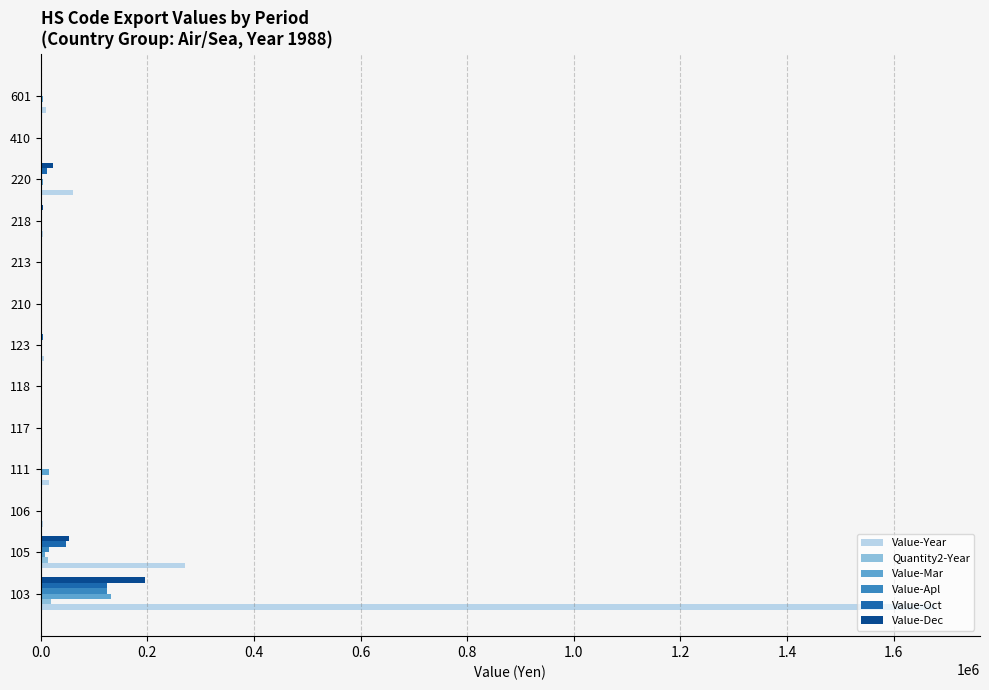

How many categories are shown in the chart?

13